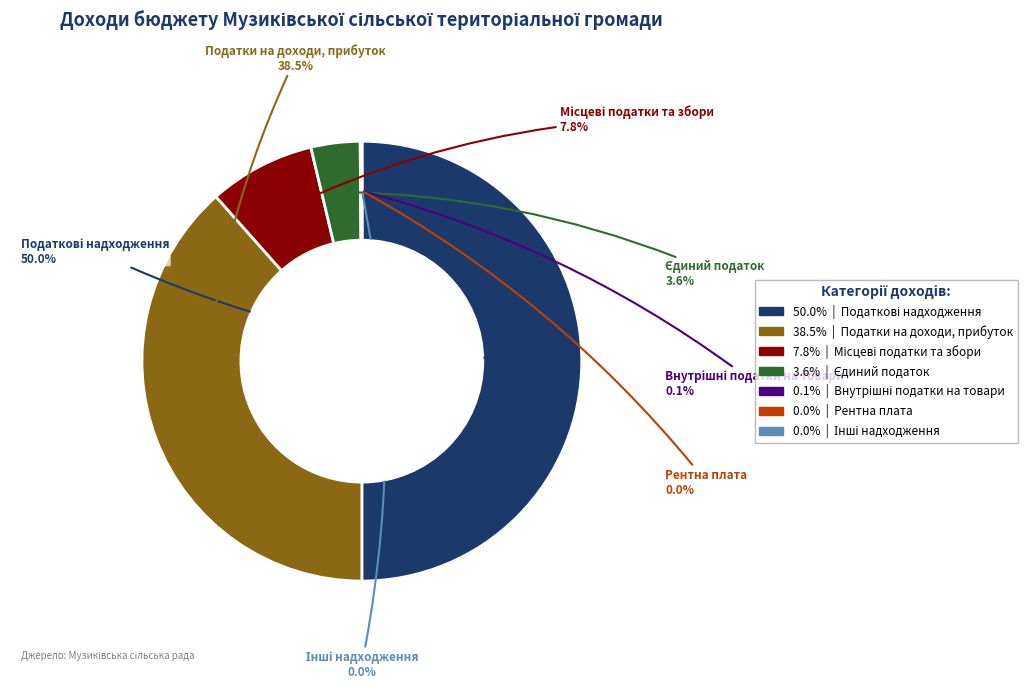

How many slices are in this pie chart?

7